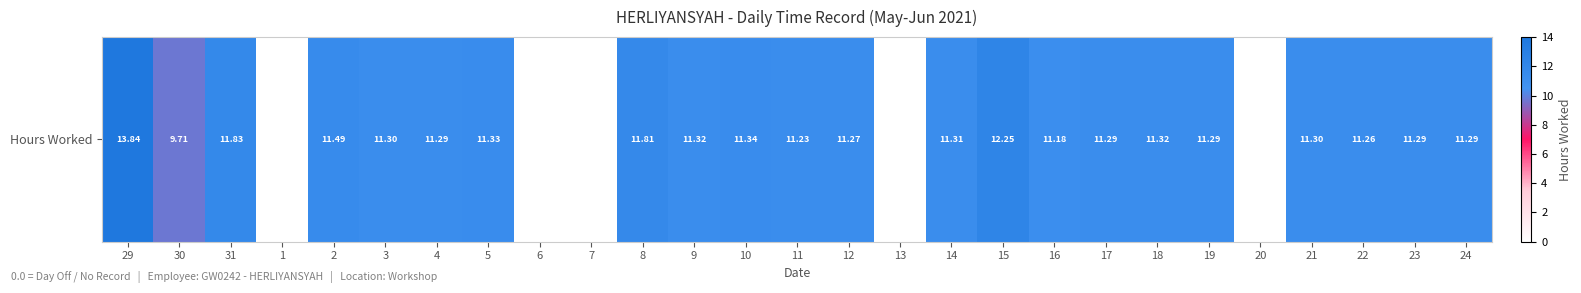

Which has a higher value, 18 or 1?

18